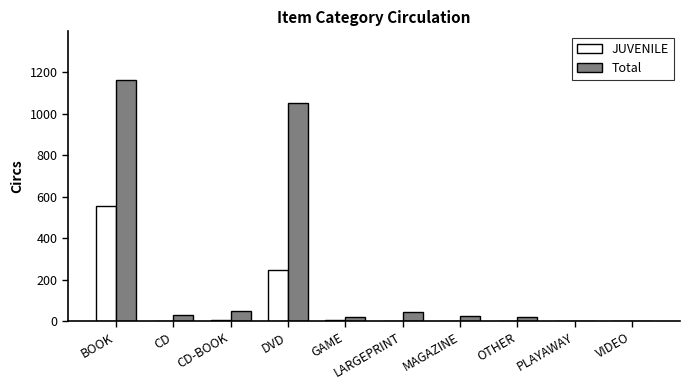

Read the JUVENILE value at DVD, to the nearest 100.

200